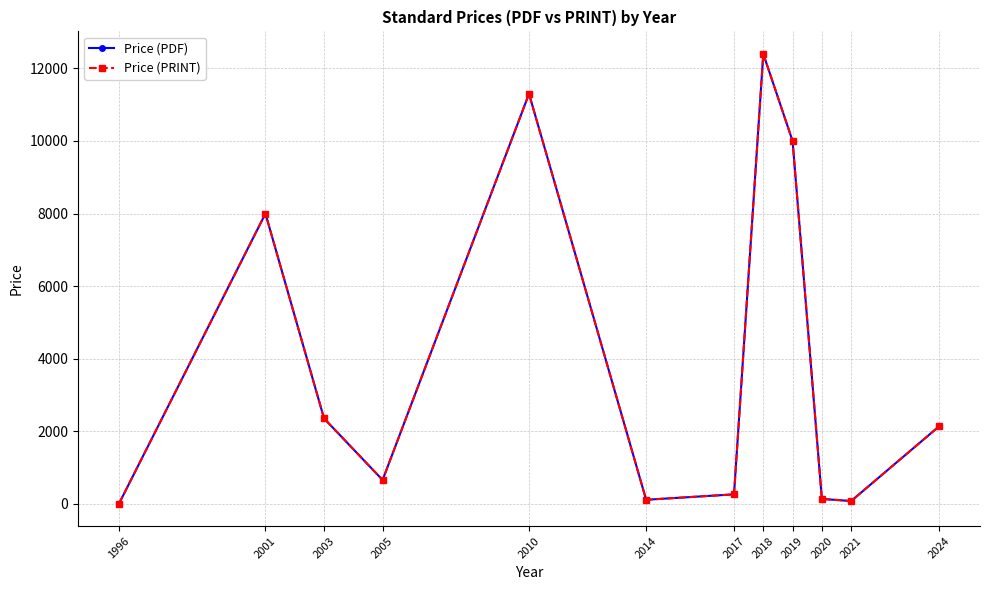

The Price (PDF) series shows 2441.9 at 2001. True or false?

False